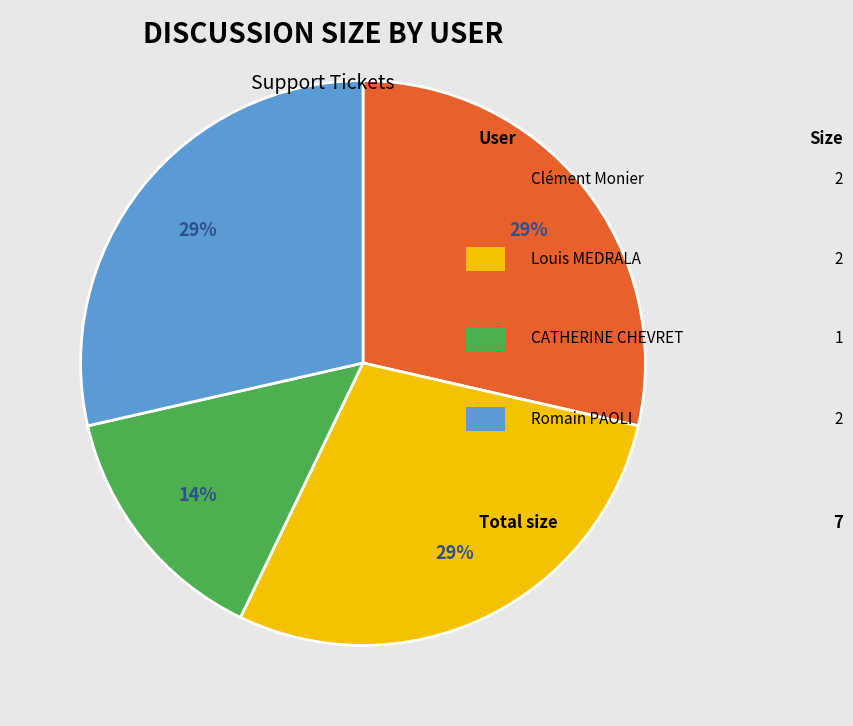

Is there a majority slice in this chart?

No